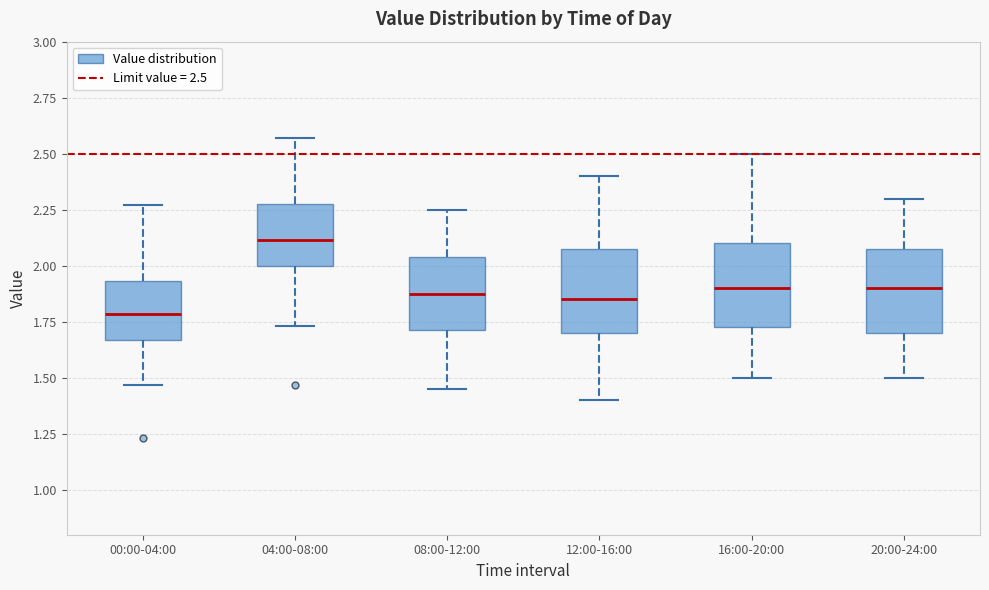

Which box's median line is the lowest?

00:00-04:00